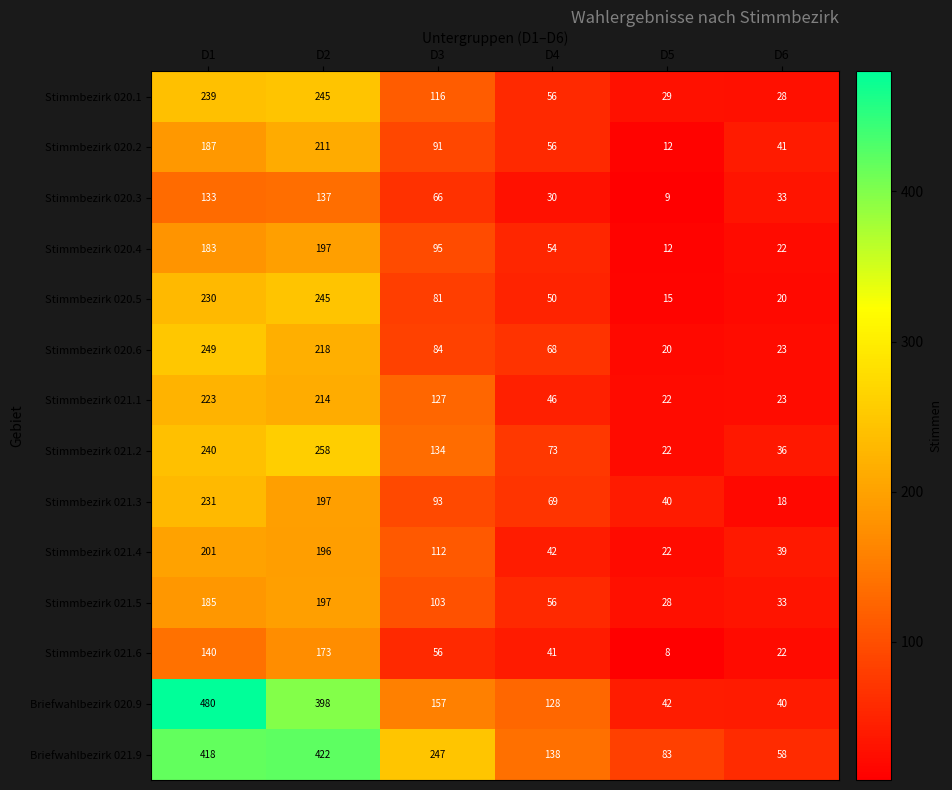

Is it true that Stimmbezirk 020.3 equals 21 at D6?

False